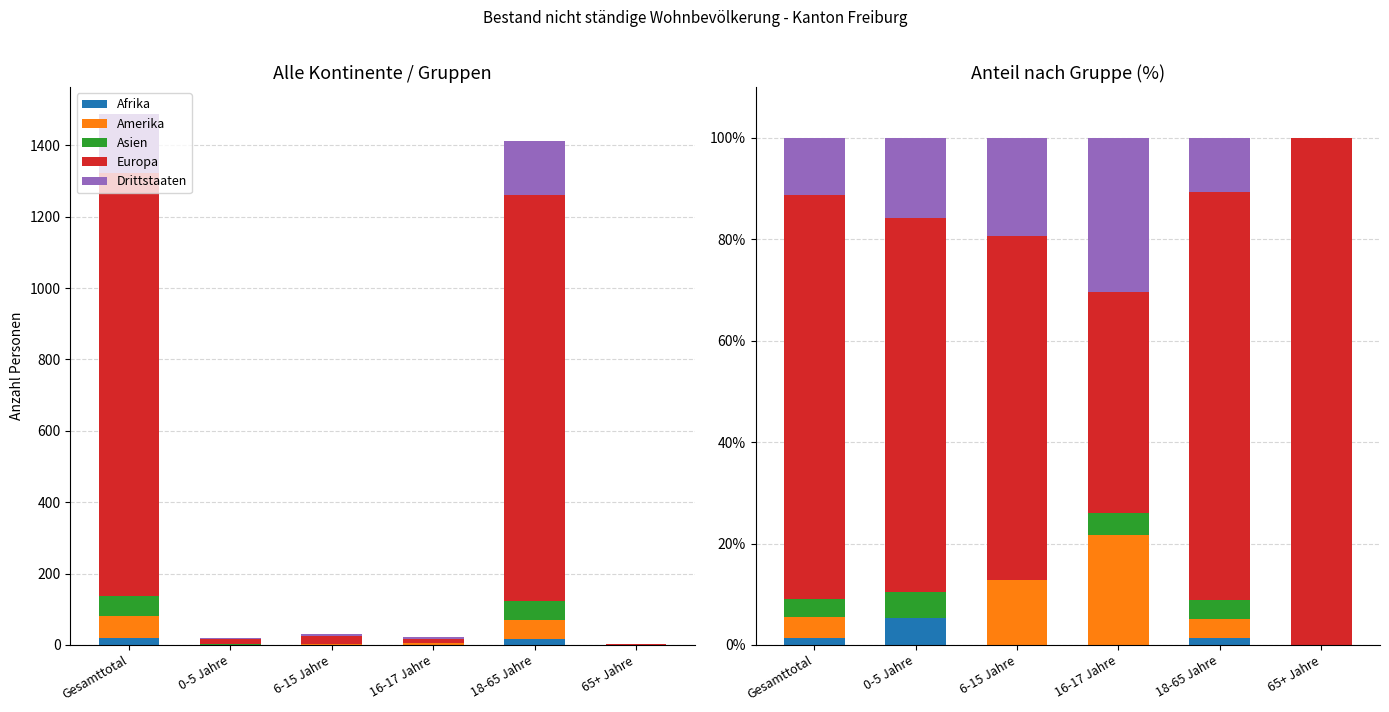

Reading left to right, what are all the values shown in this chart?

Afrika: 1.3	5.3	0.0	0.0	1.3	0.0
Amerika: 4.2	0.0	12.9	21.7	3.8	0.0
Asien: 3.7	5.3	0.0	4.3	3.8	0.0
Europa: 79.7	73.7	67.7	43.5	80.5	100.0
Drittstaaten: 11.2	15.8	19.4	30.4	10.7	0.0